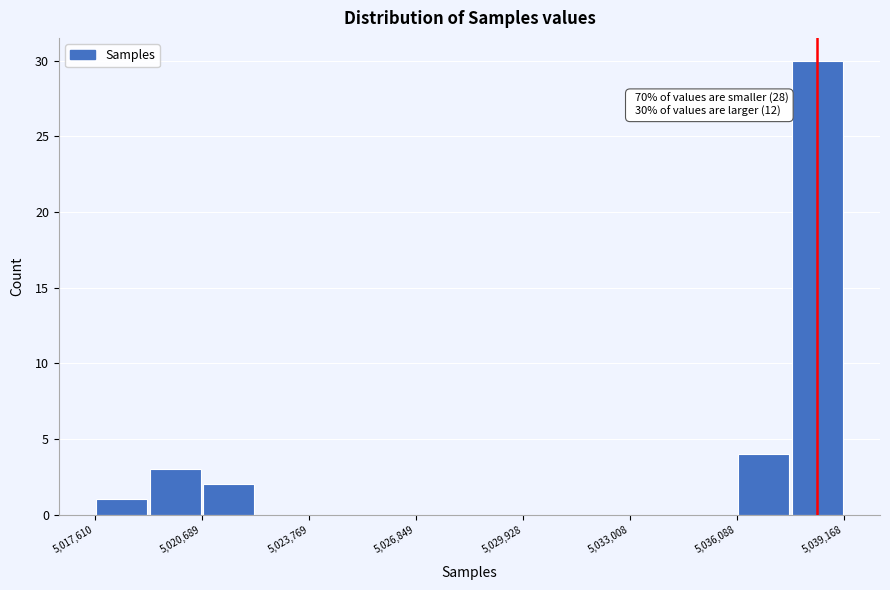

Around what value on the x-axis is the tallest bar? Give the approximate position of its centre, as read against the axis.

5038500